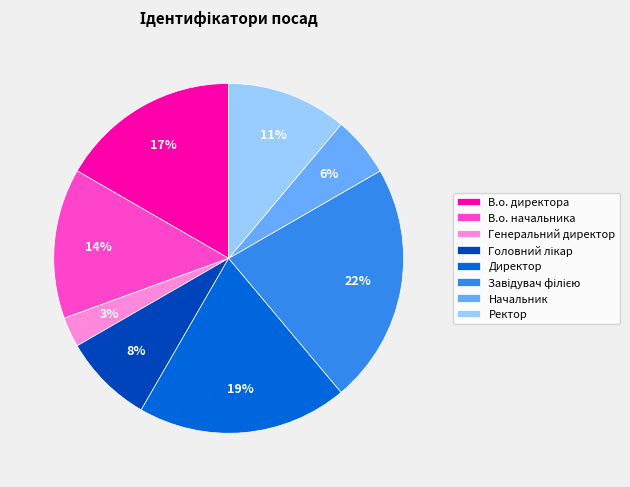

Between Генеральний директор and Директор, which is larger?

Директор